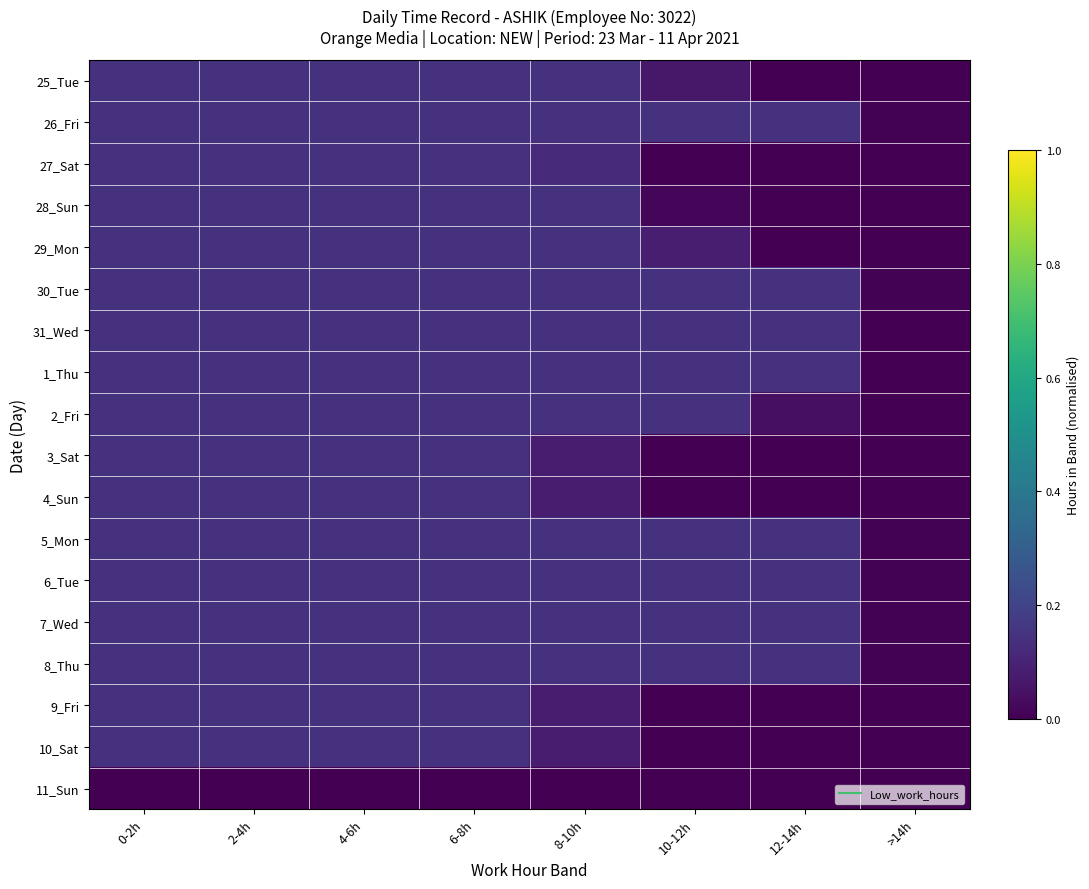

What is the greatest value displayed?

0.1